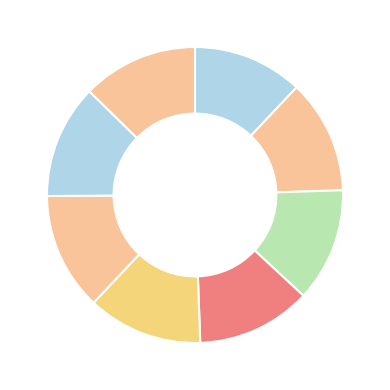

How many slices are in this pie chart?

8